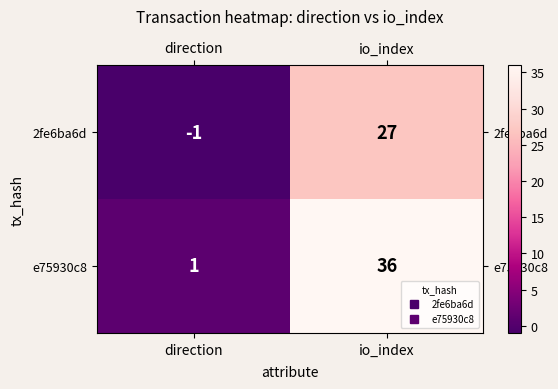

List the series in order of their peak value, lowest first.

2fe6ba6d, e75930c8